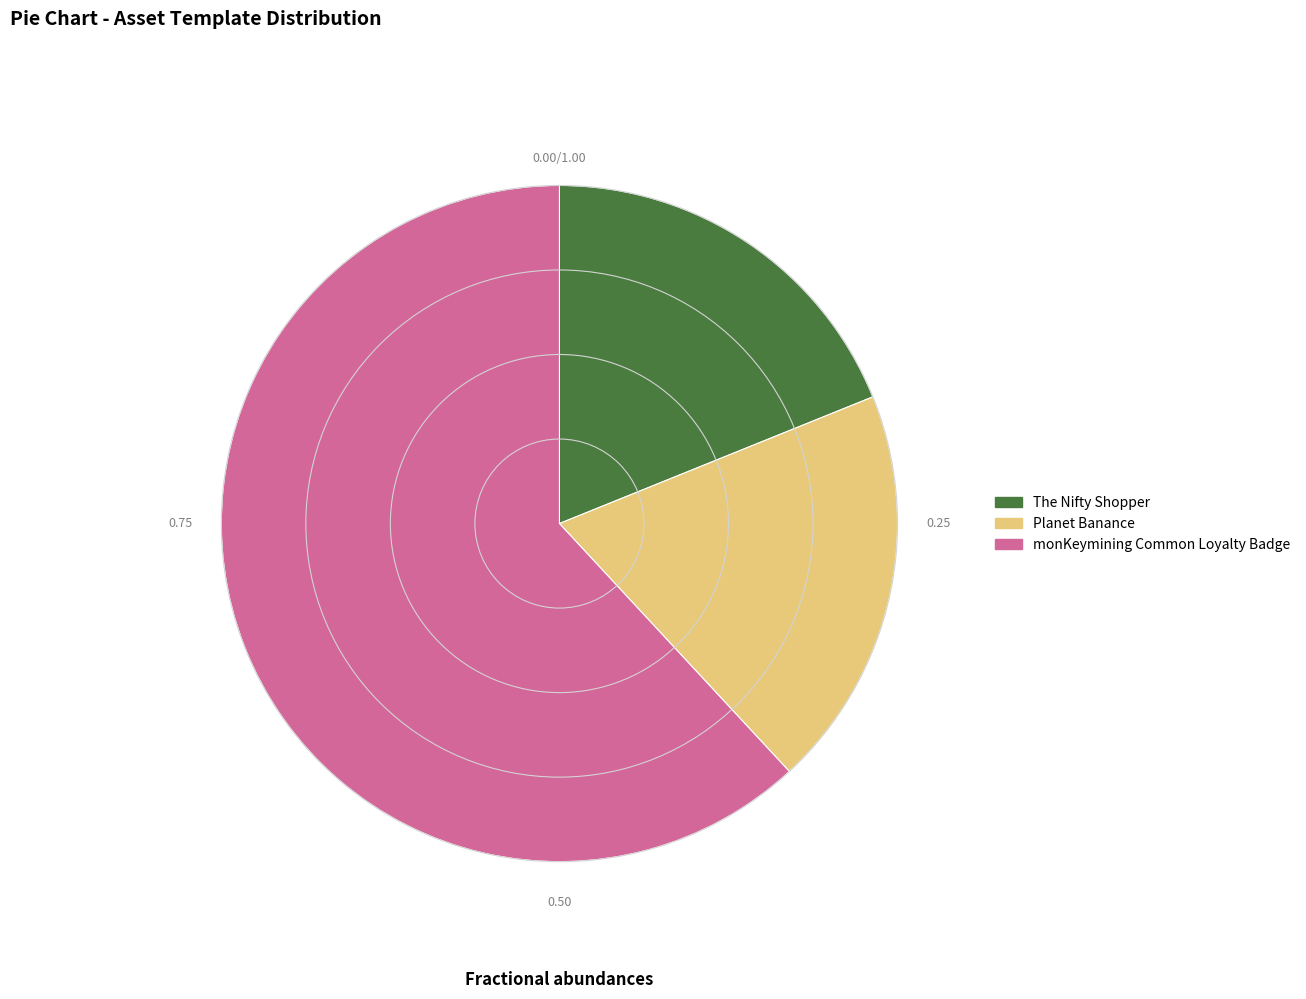

Is the sum of monKeymining Common Loyalty Badge and Planet Banance greater than half?

Yes